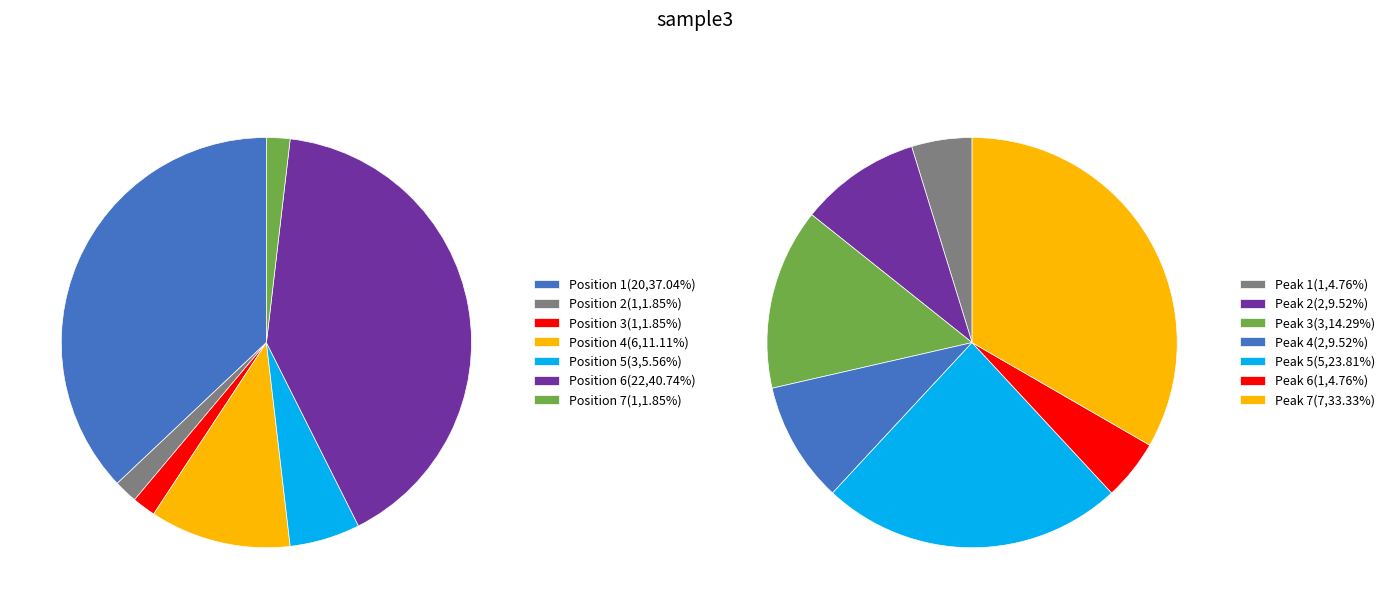

Do 6 and 3 together represent more than half of the pie?

No